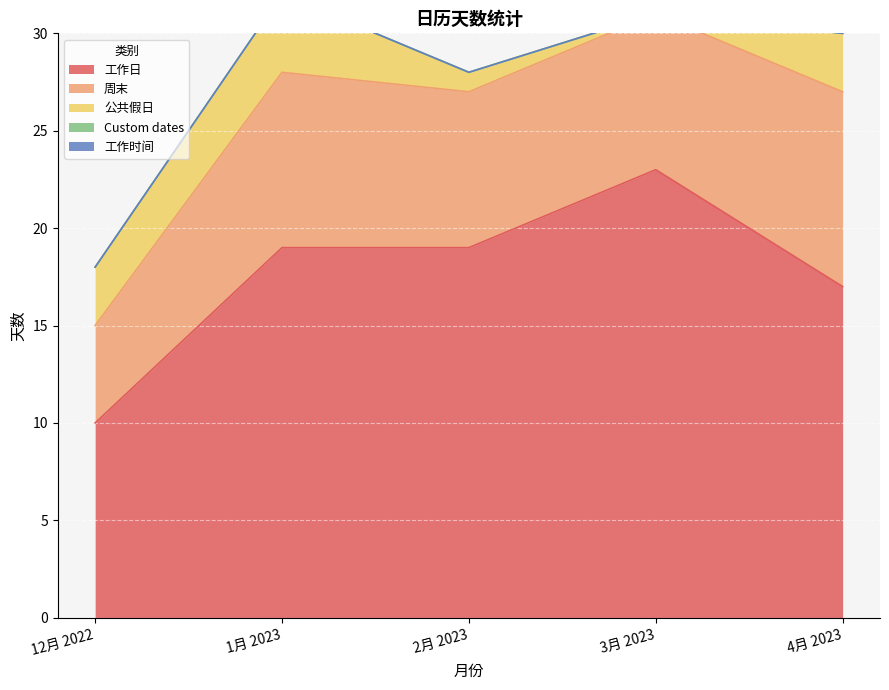

What are all the series names shown in the legend?

工作日, 周末, 公共假日, Custom dates, 工作时间